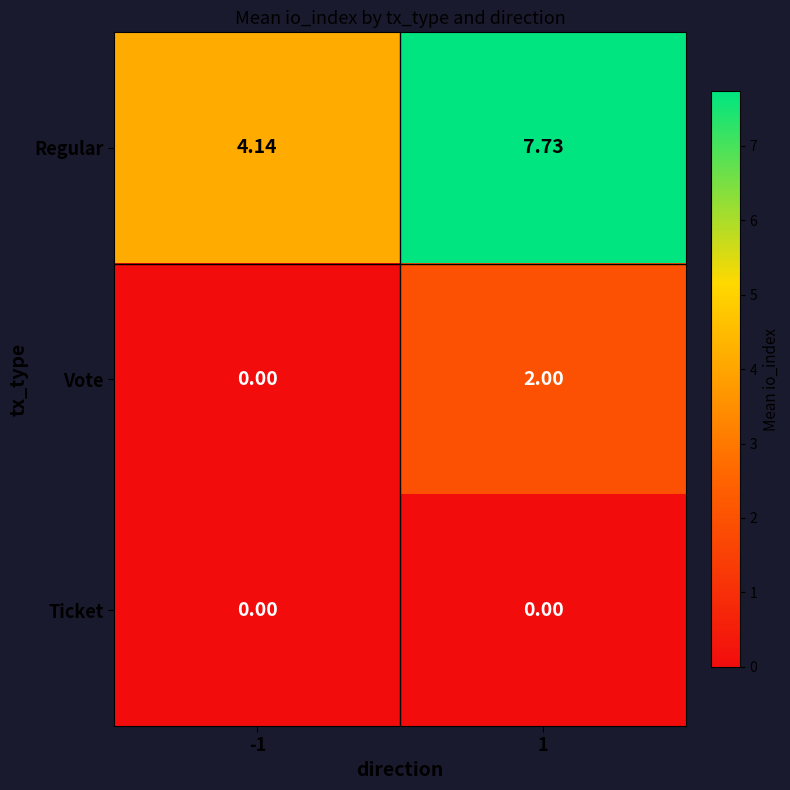

List the series in order of their peak value, lowest first.

Ticket, Vote, Regular